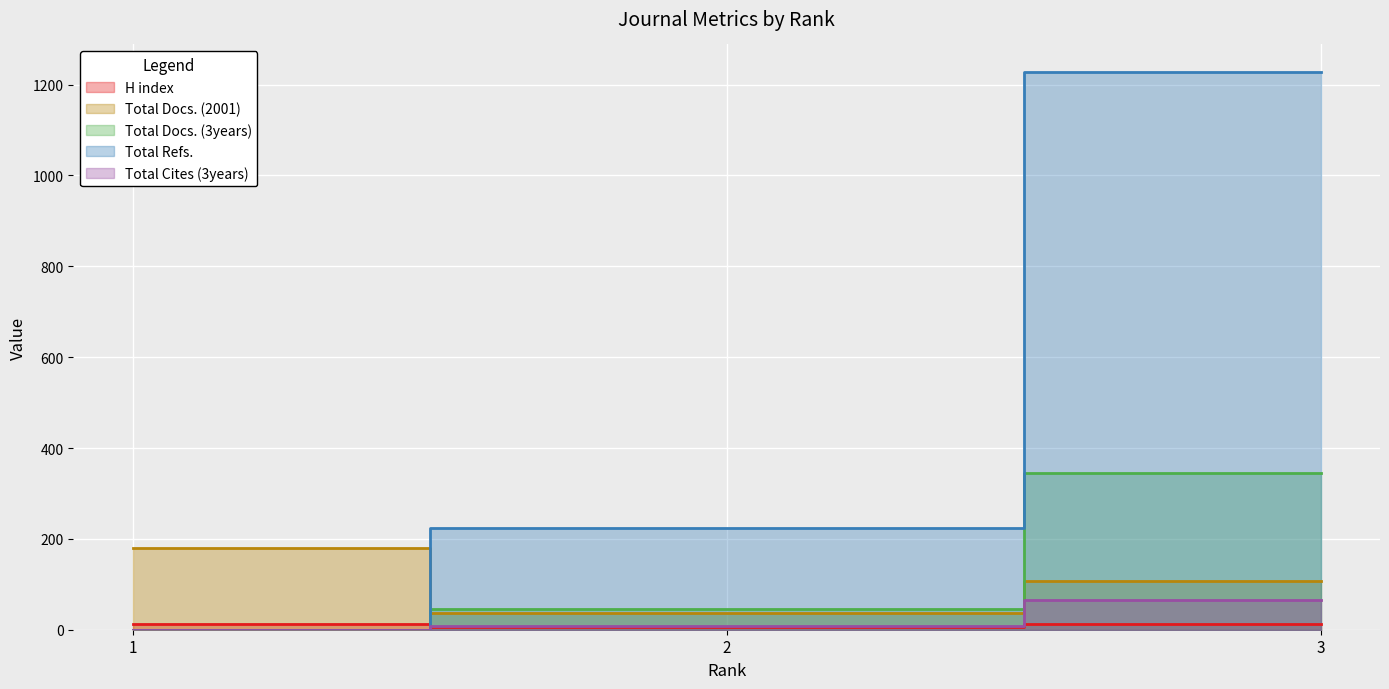

What is the difference between the Total Cites (3years) values at 2 and 3?

57